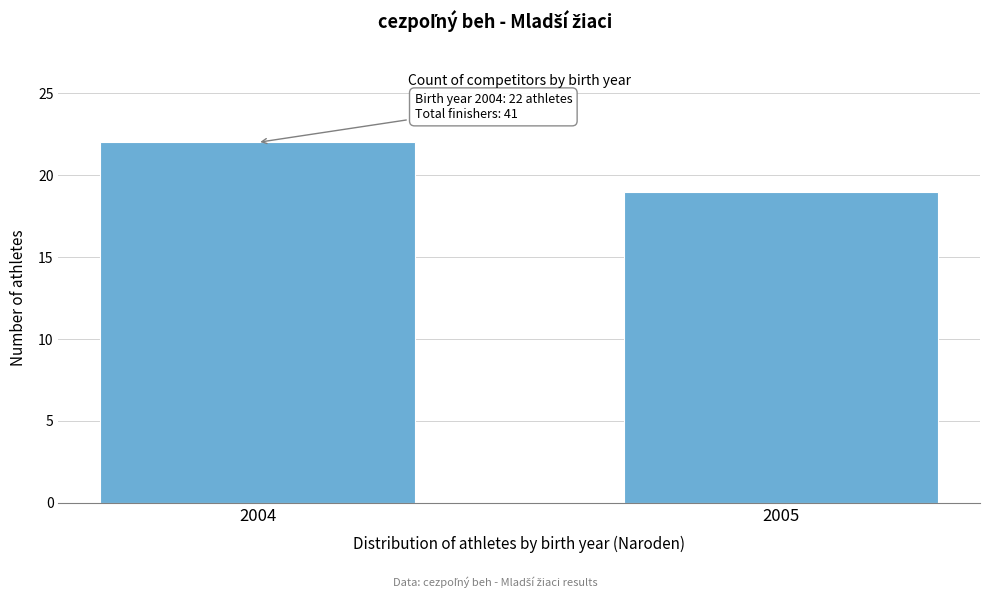

Reading left to right, extract all data points from this chart.

22	19